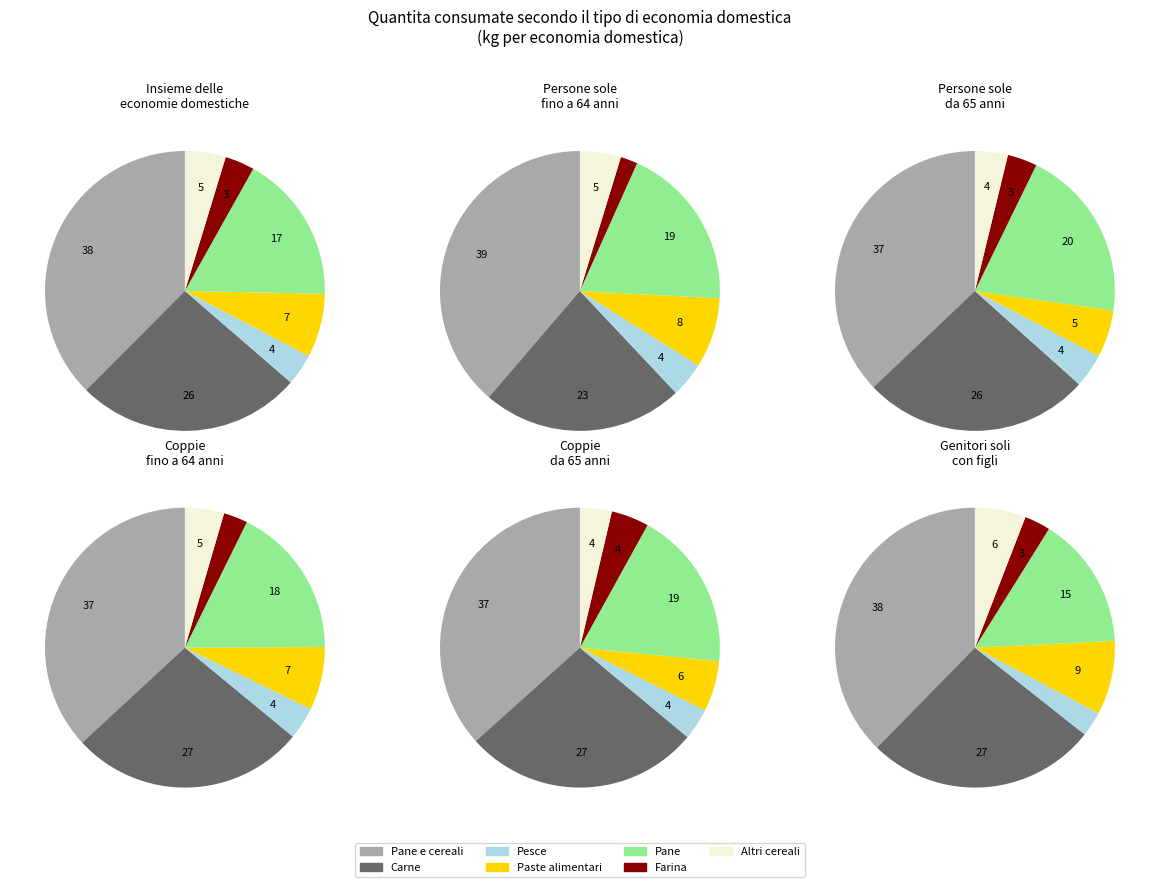

What percentage do Altri prodotti cereali and Paste alimentari together represent?

11.5%